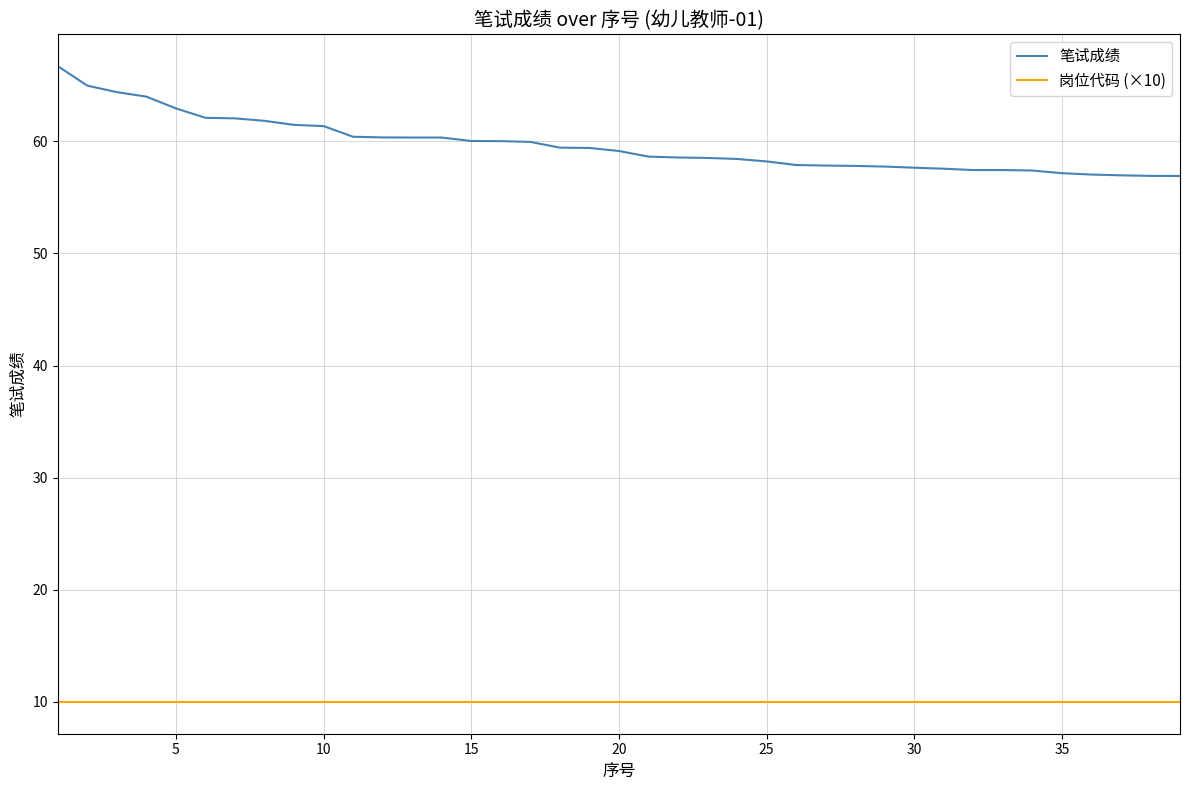

True or false: 笔试成绩 and 岗位代码 (×10) intersect in this chart.

False